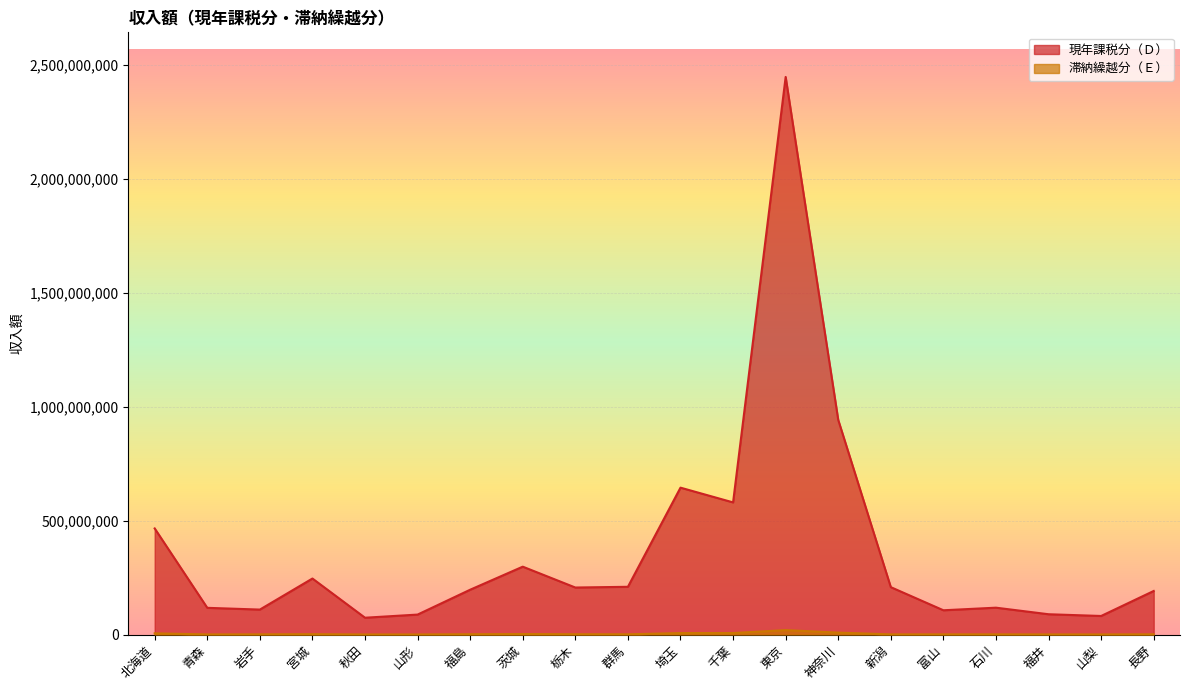

True or false: 現年課税分（Ｄ） and 滞納繰越分（Ｅ） cross at least once.

False